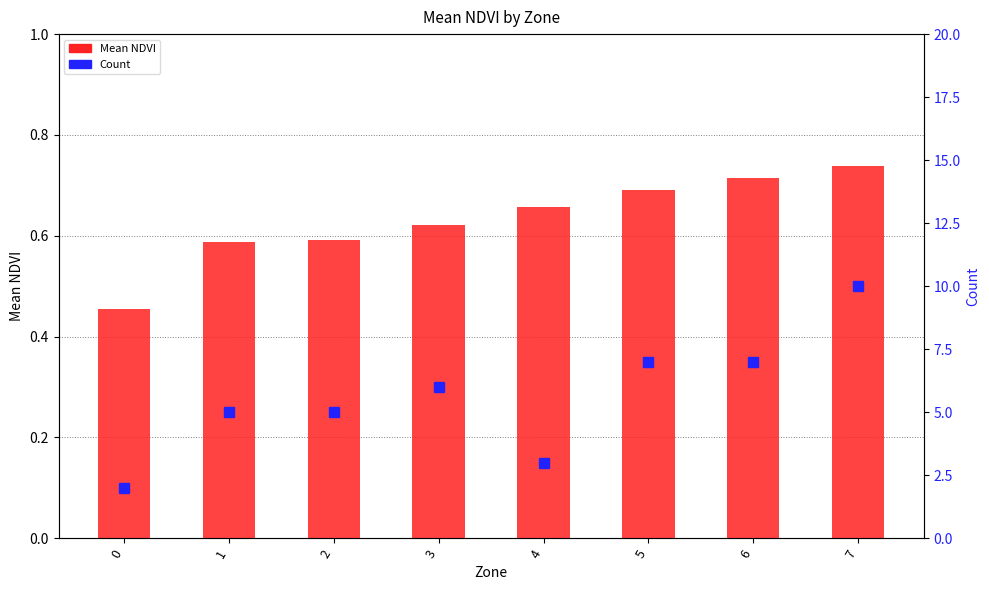

Is it true that Count equals 7.0 at 6?

True